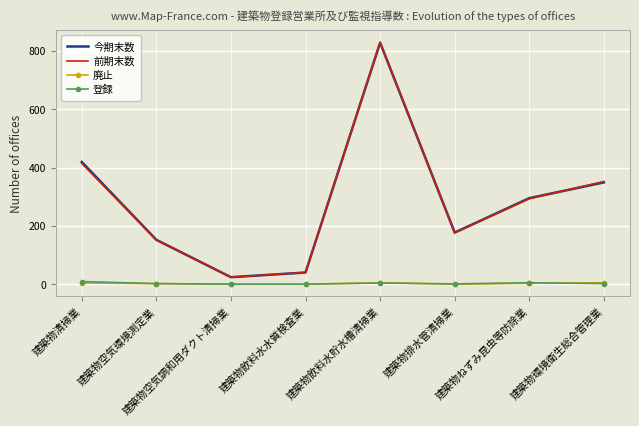

What are all the series names shown in the legend?

今期末数, 前期末数, 廃止, 登録